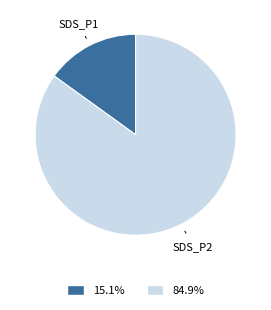

Does any single category account for the majority?

Yes